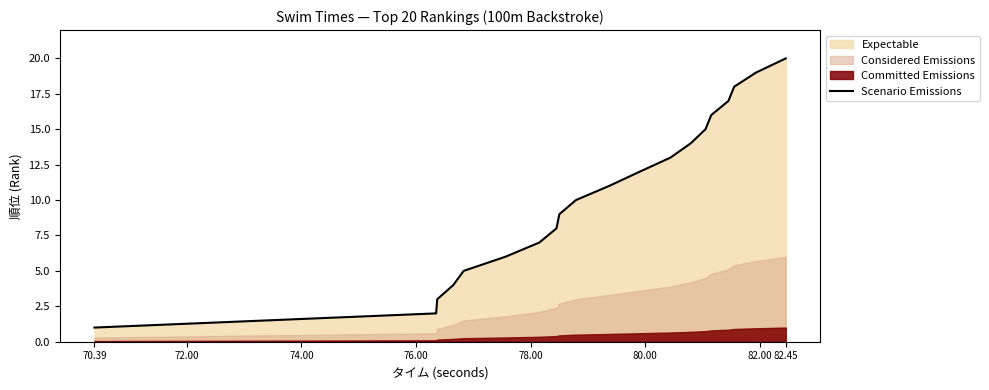

Which category has the lowest value in the Scenario Emissions series?

70.39